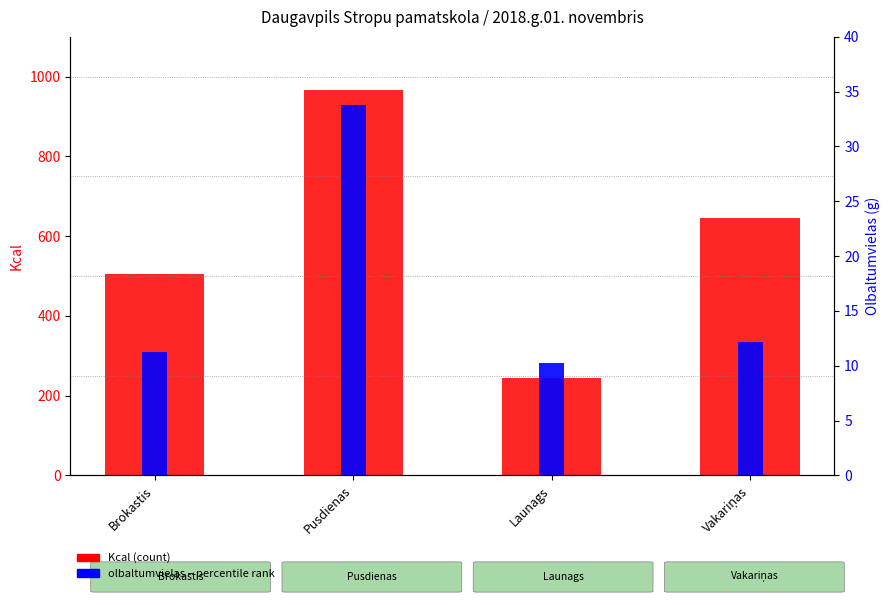

Is the value of olbaltumvielas (g) at Launags greater than the value of Kcal at Vakariņas?

No